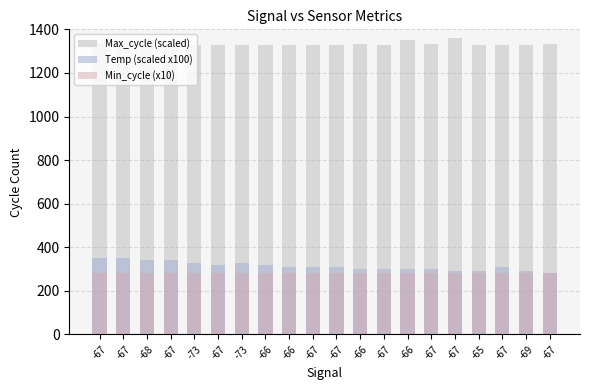

How many bars are there in each group?

3